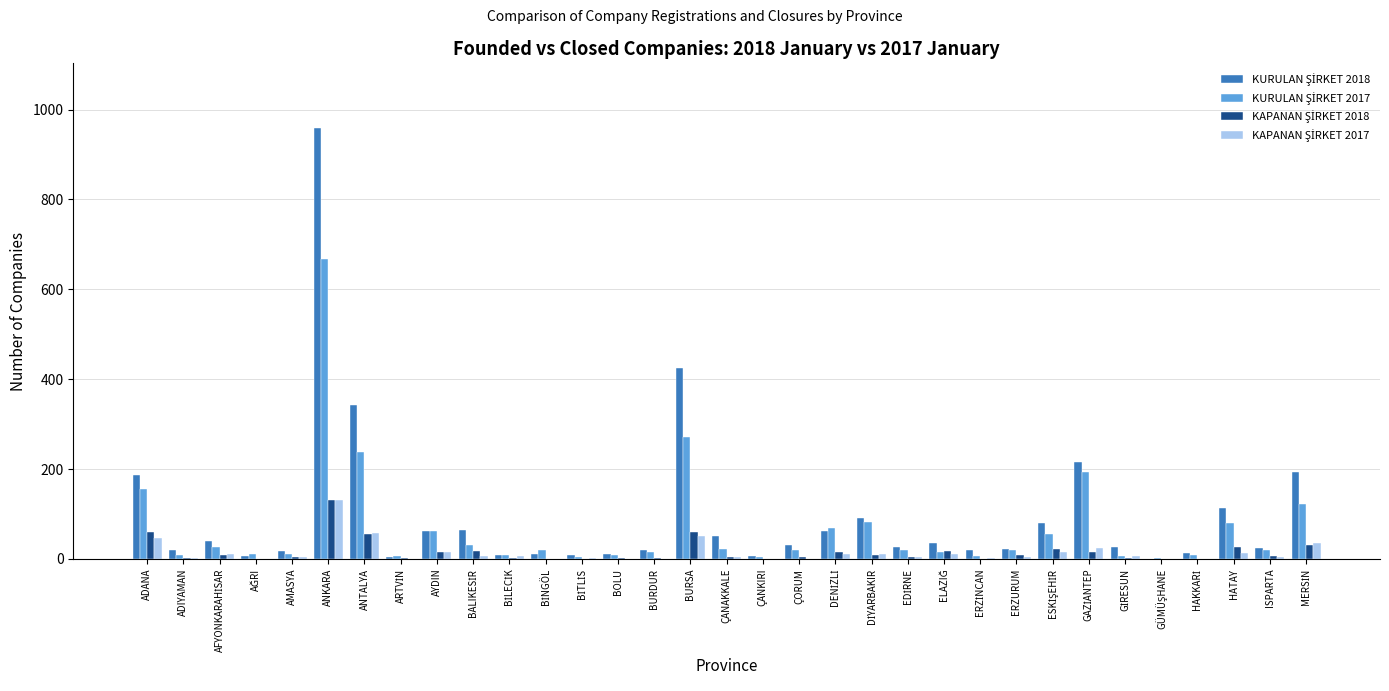

What is the maximum value shown in the chart?

959